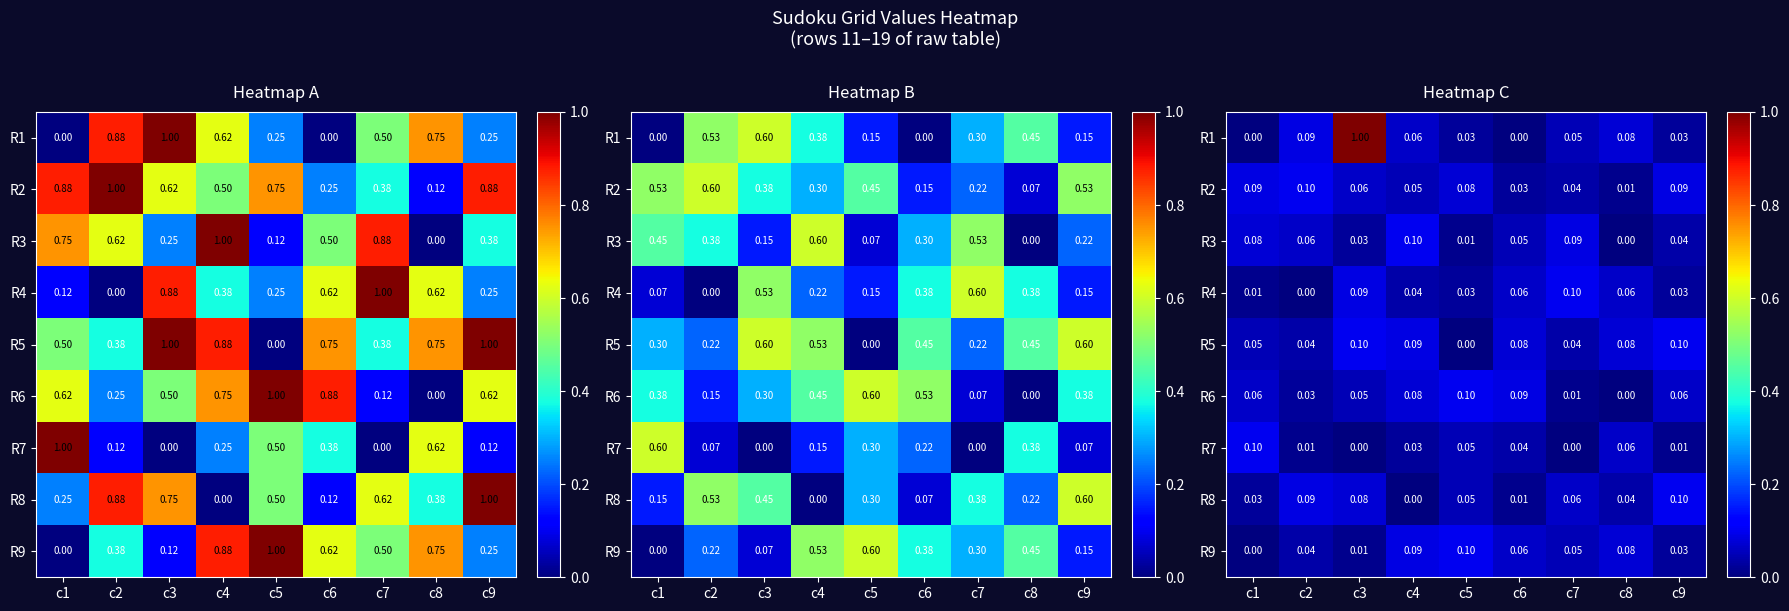

Which has a higher value, c8 or c6?

c8